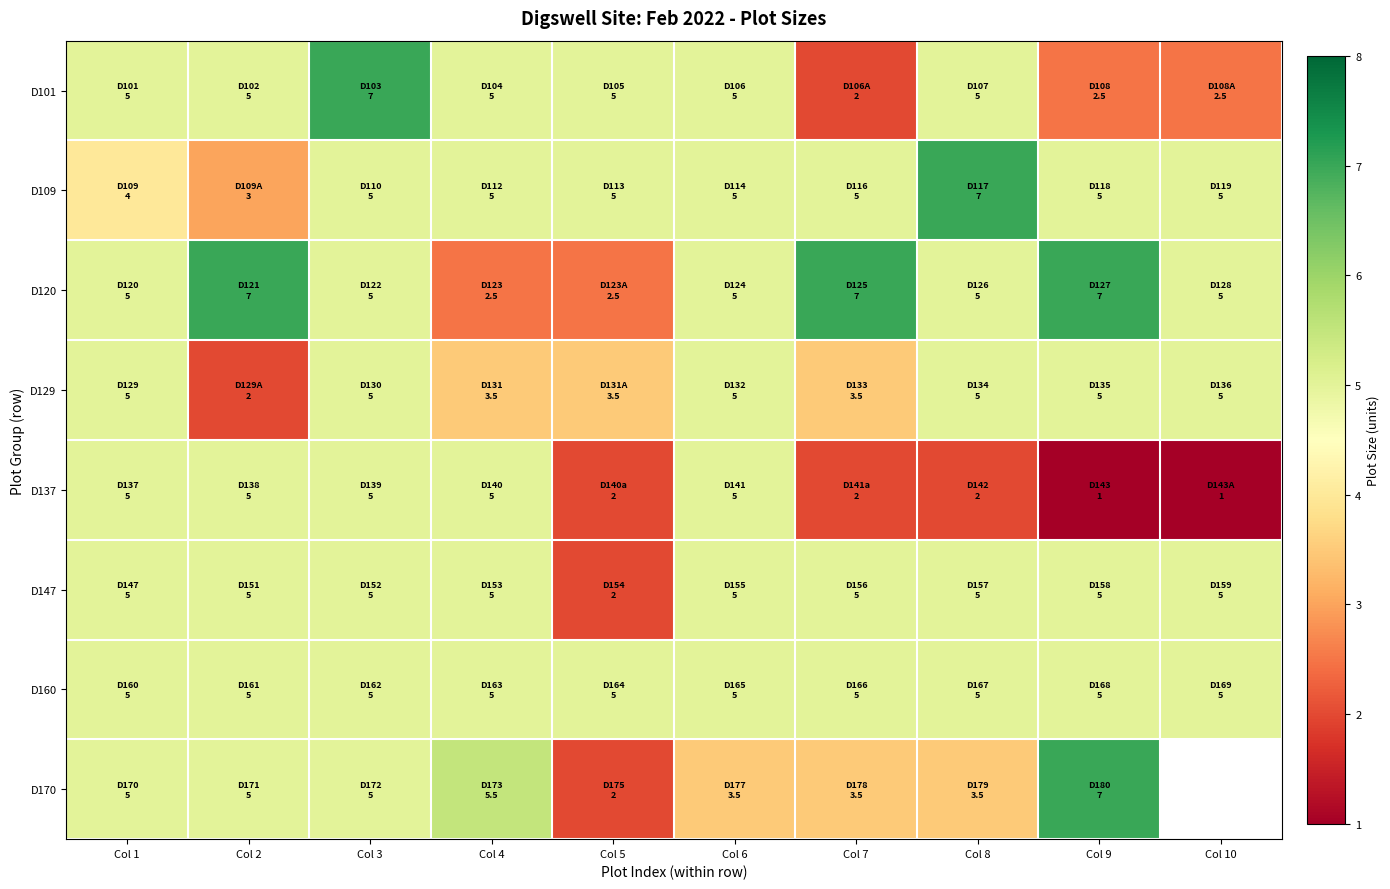

At which category is the sum across all series the highest?

Col 3